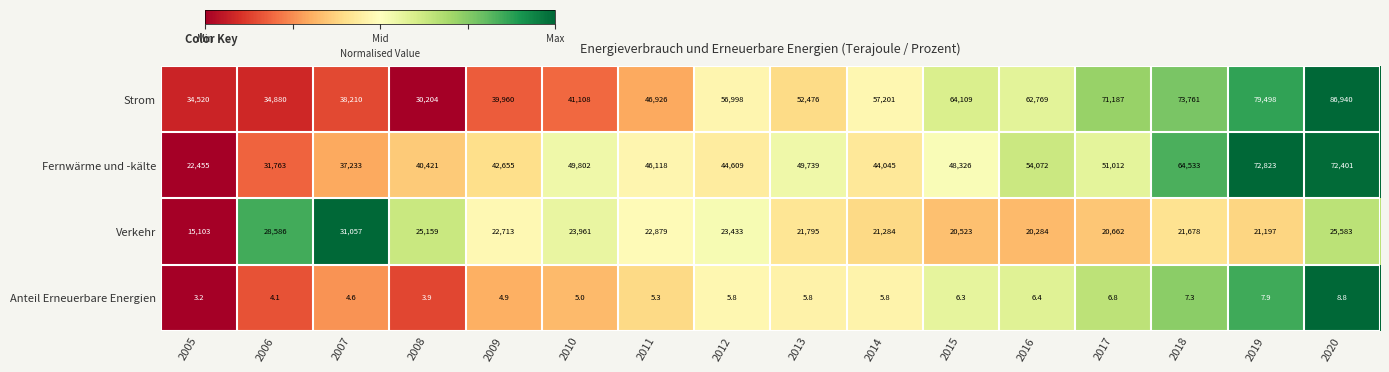

The Verkehr series shows 13214.5 at 2014. True or false?

False